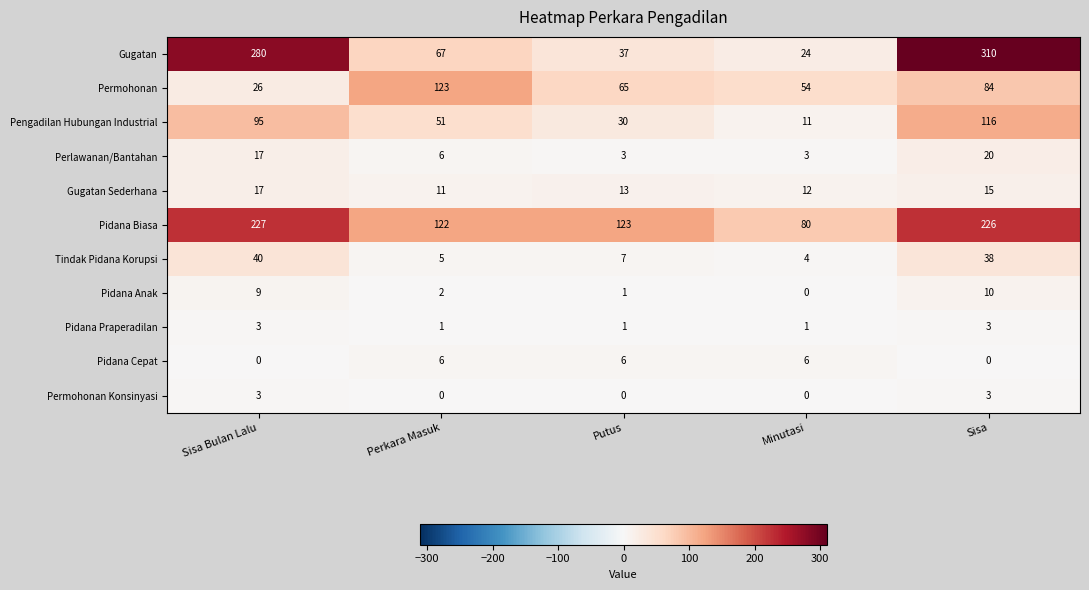

Rank the categories by Permohonan value from highest to lowest.

Perkara Masuk, Sisa, Putus, Minutasi, Sisa Bulan Lalu